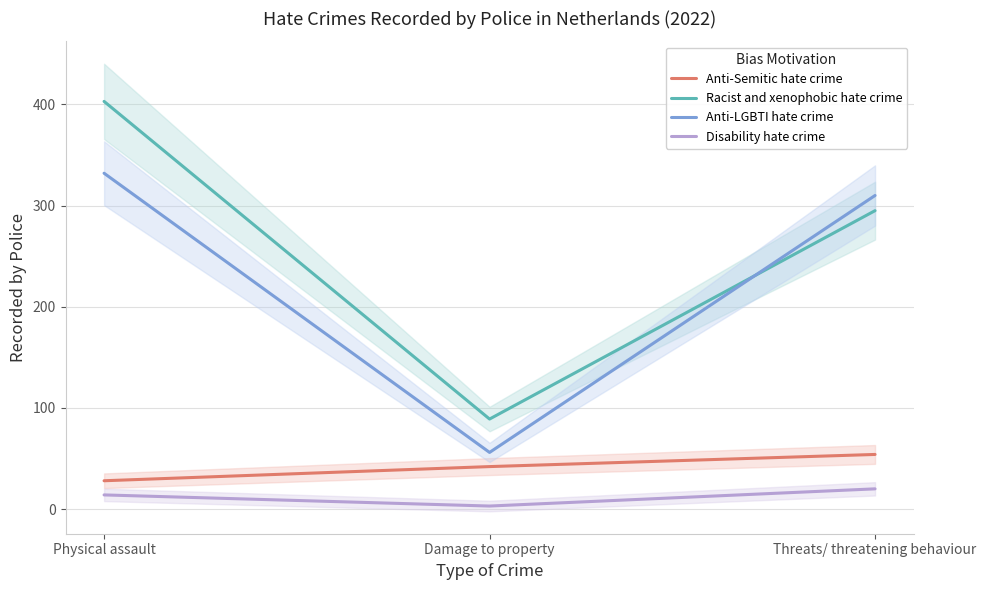

Which series changed the most between Physical assault and Threats/ threatening behaviour?

Racist and xenophobic hate crime